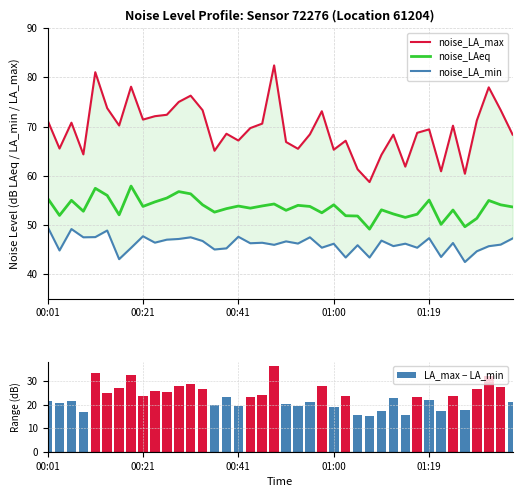

What is the value of the LA_max − LA_min bar at the 4th from the left?

16.9